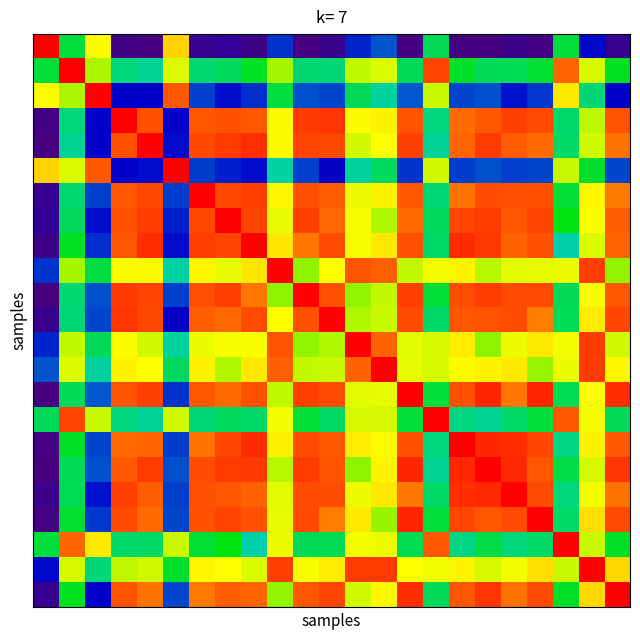

How many series are shown in this chart?

23